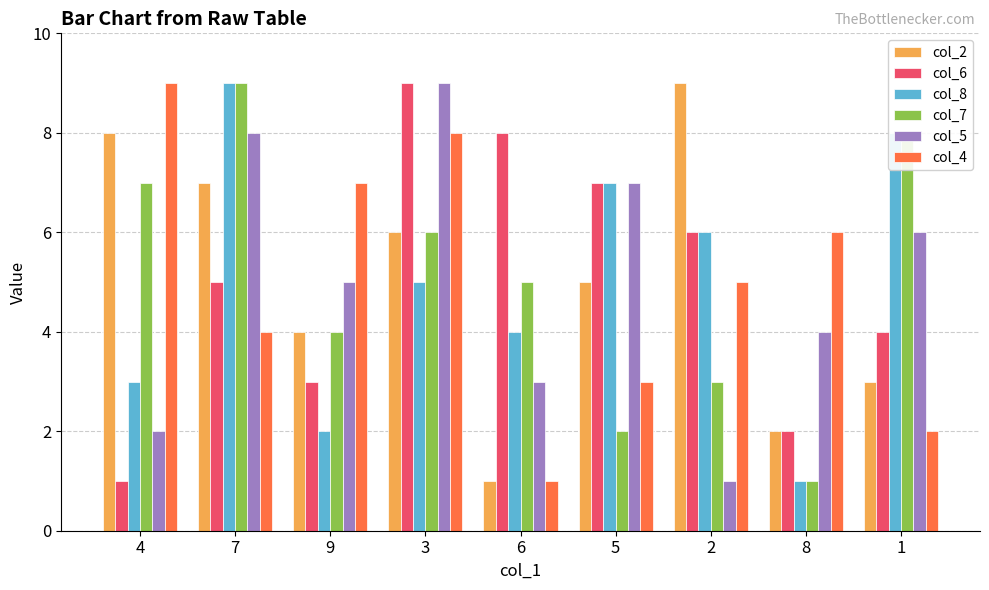

Between 7 and 6, which series saw the biggest shift?

col_2